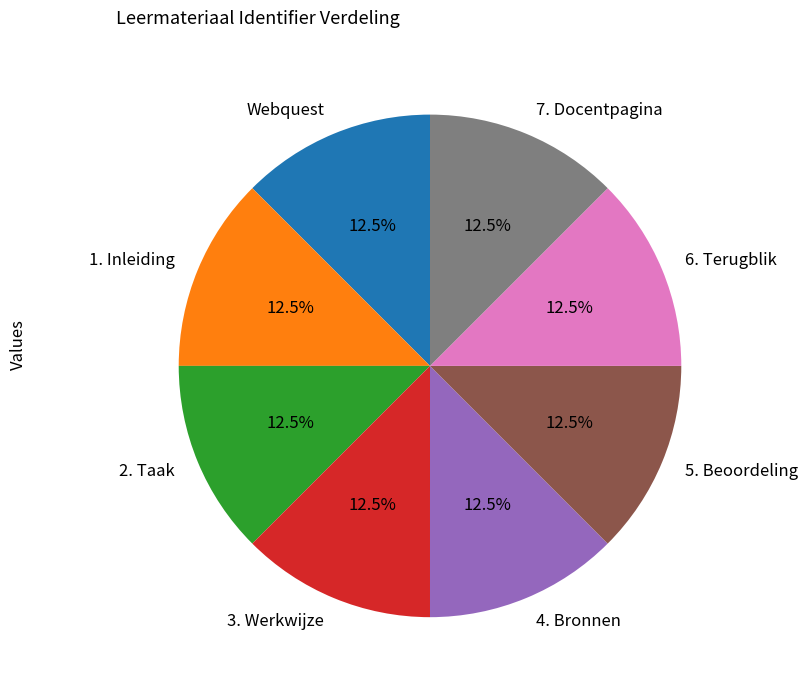

Count the number of slices in the pie.

8